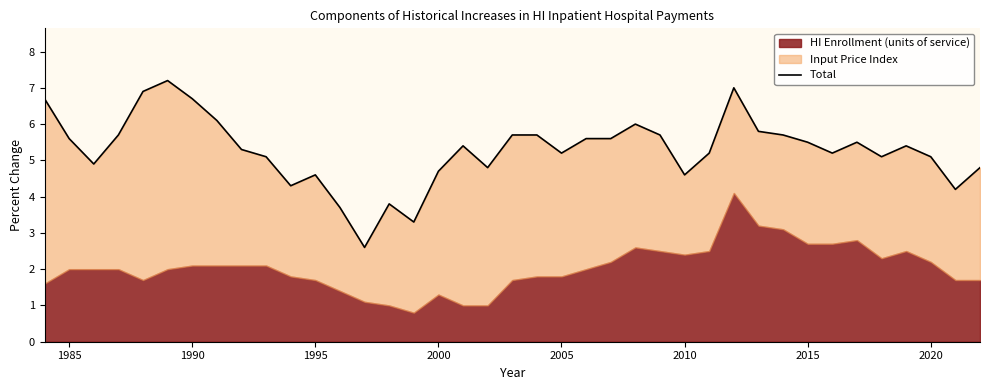

Reading left to right, transcribe all the data shown in this chart.

6.7	5.6	4.9	5.7	6.9	7.2	6.7	6.1	5.3	5.1	4.3	4.6	3.7	2.6	3.8	3.3	4.7	5.4	4.8	5.7	5.7	5.2	5.6	5.6	6.0	5.7	4.6	5.2	7.0	5.8	5.7	5.5	5.2	5.5	5.1	5.4	5.1	4.2	4.8